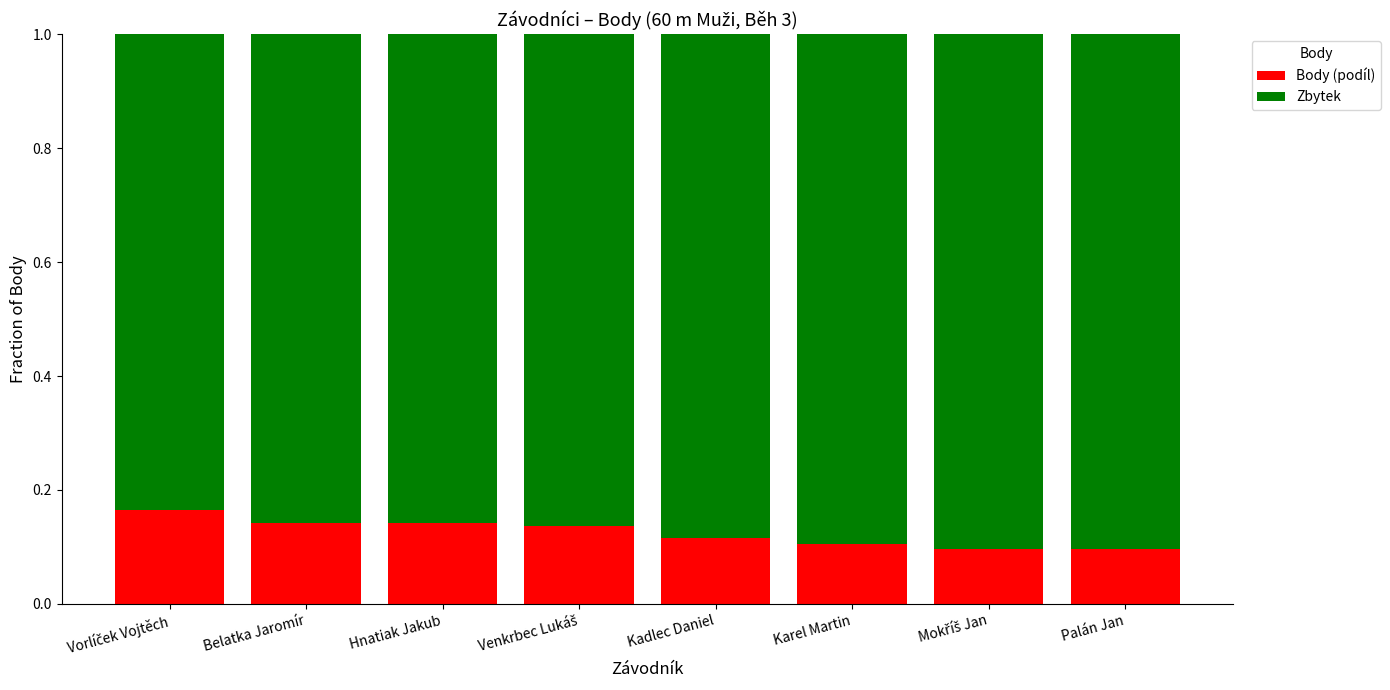

True or false: Body (podíl) has a value of 0.2 at Kadlec Daniel.

False